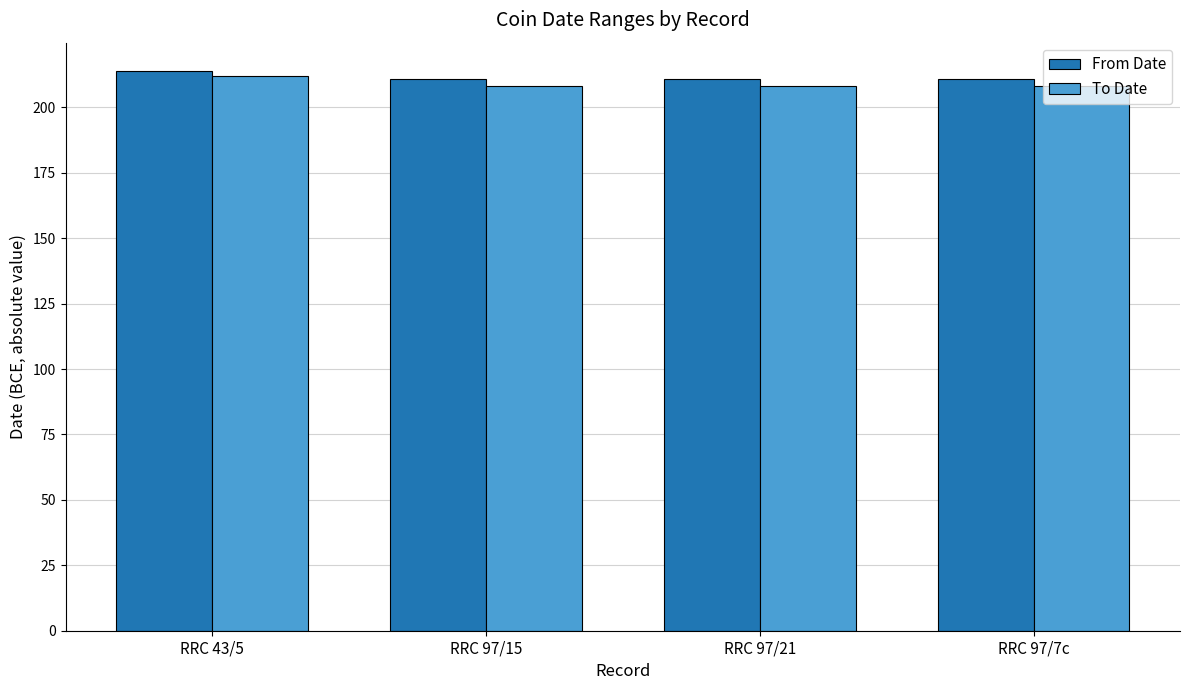

The To Date series shows 208 at RRC 97/7c. True or false?

True